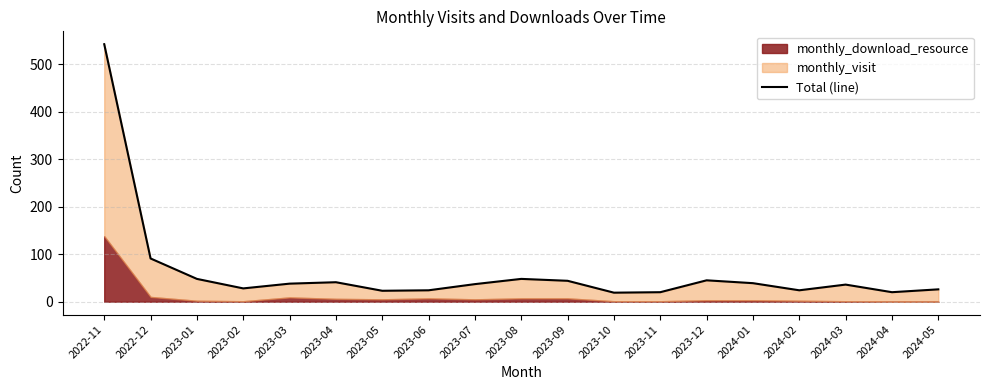

Rank the categories by value from lowest to highest.

2023-10, 2023-11, 2024-04, 2023-05, 2023-06, 2024-02, 2024-05, 2023-02, 2024-03, 2023-07, 2023-03, 2024-01, 2023-04, 2023-09, 2023-12, 2023-01, 2023-08, 2022-12, 2022-11